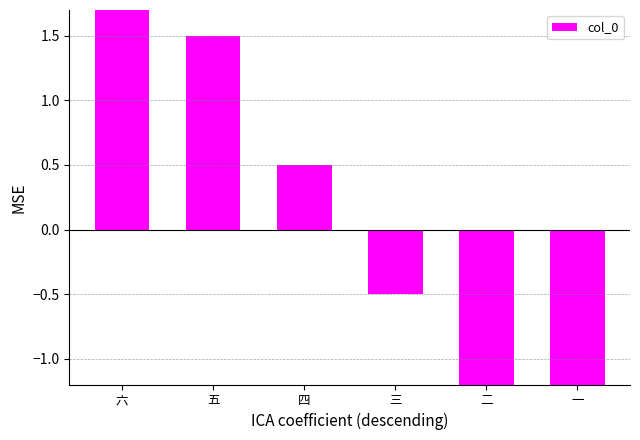

The value at 六 is 4.2. True or false?

False